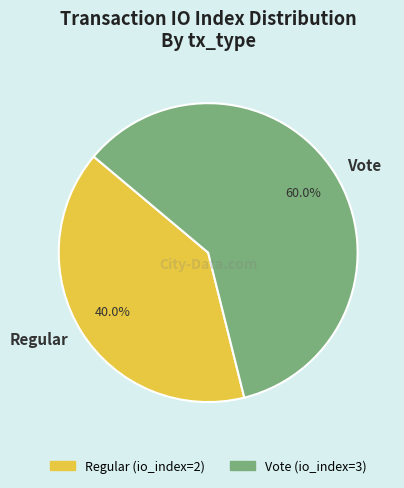

The Vote slice represents 60% of the pie. True or false?

True